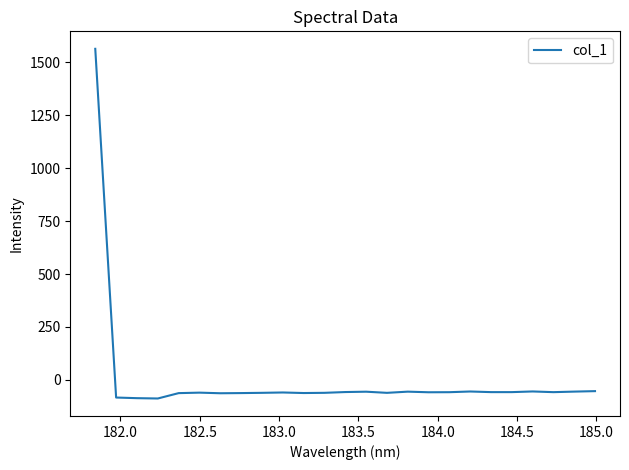

What is the maximum value shown in the chart?

1563.2